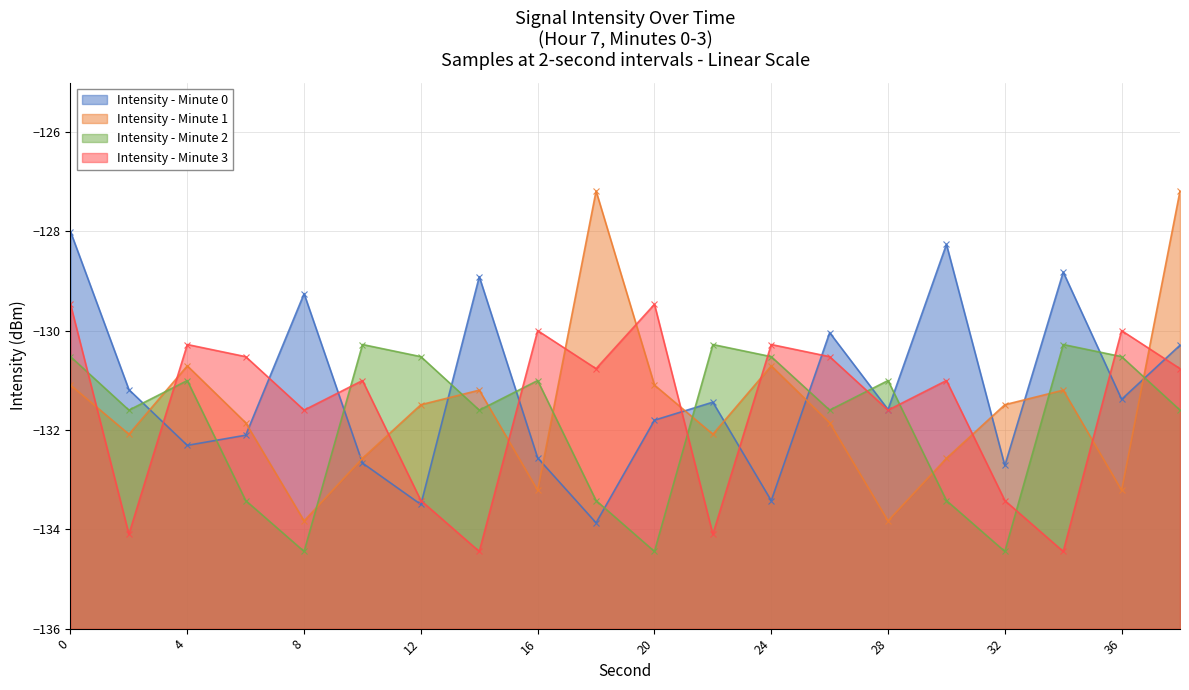

Between 22 and 32, which series saw the biggest shift?

Intensity - Minute 2